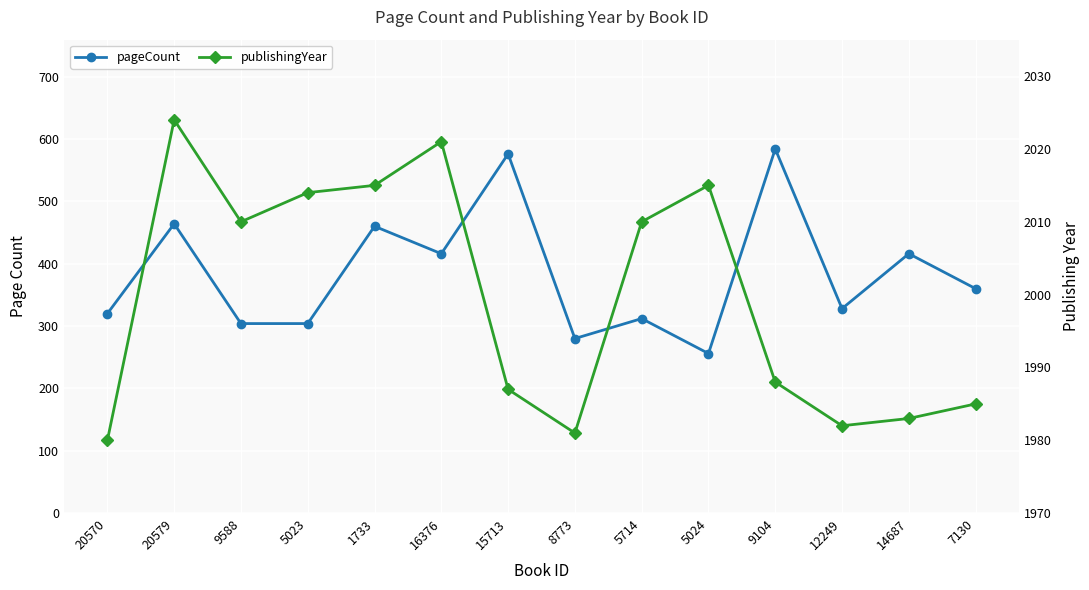

Is the value of publishingYear at 9104 greater than the value of pageCount at 14687?

Yes